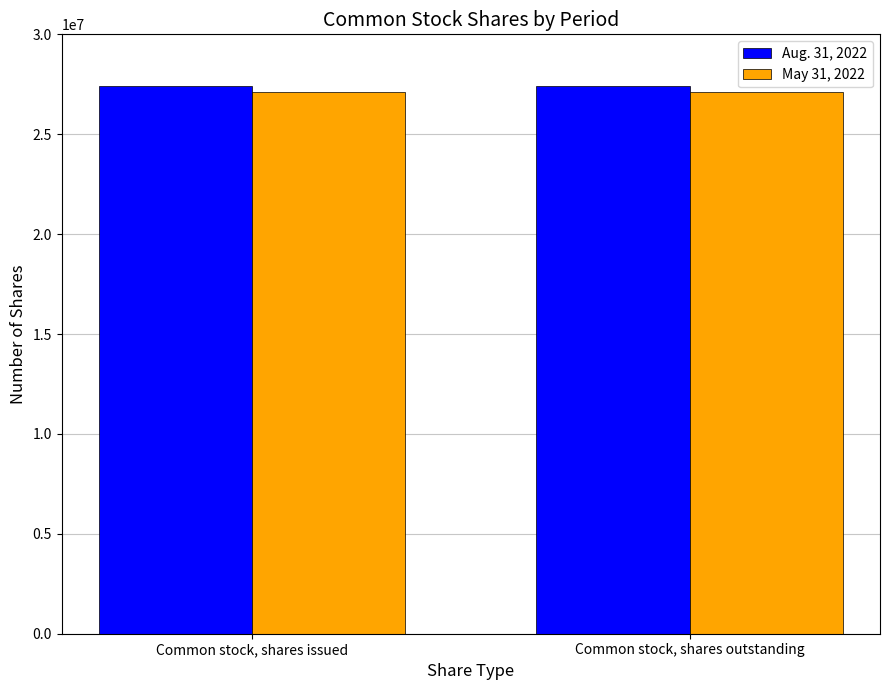

Are the bars horizontal?

No